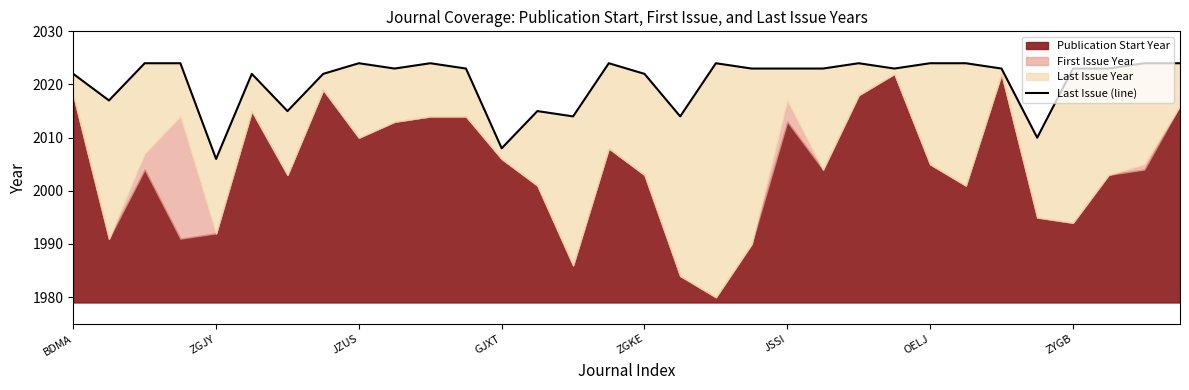

Does the chart display data point markers on the line(s)?

No